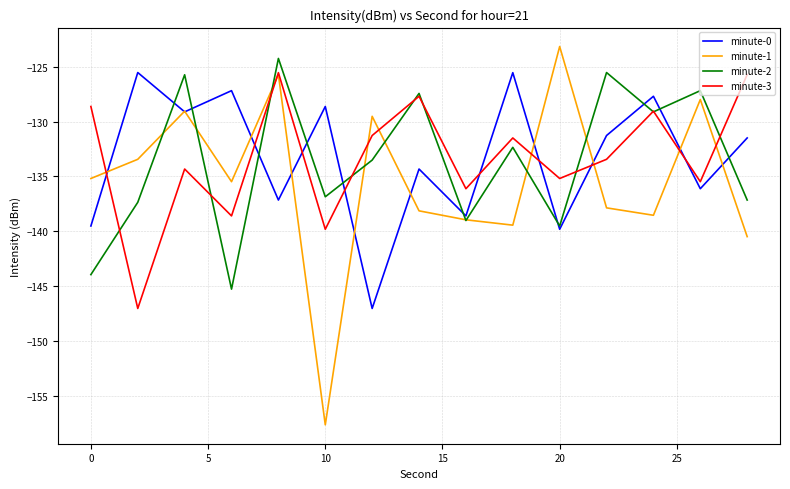

After their last crossing, which series has the higher values: minute-0 or minute-3?

minute-3